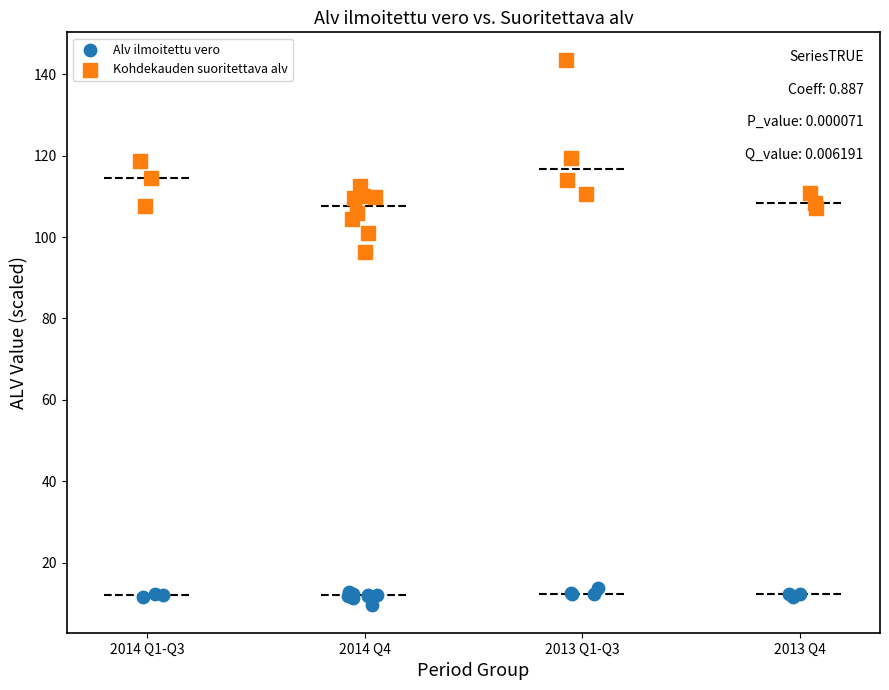

What are all the series names shown in the legend?

Alv ilmoitettu vero, Kohdekauden suoritettava alv